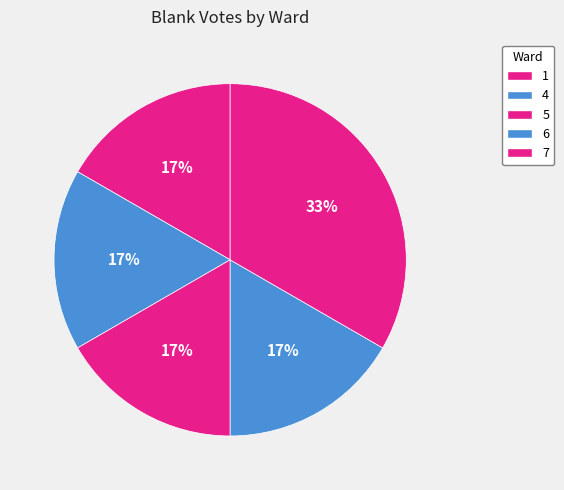

What is the largest slice in the pie chart?

7